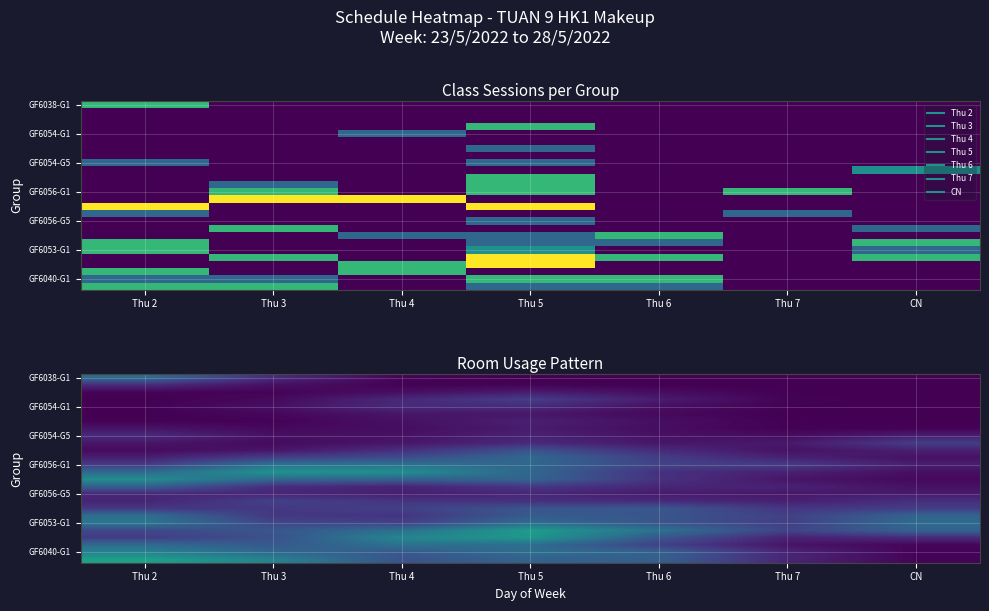

At how many categories does at least one series exceed 0?

7